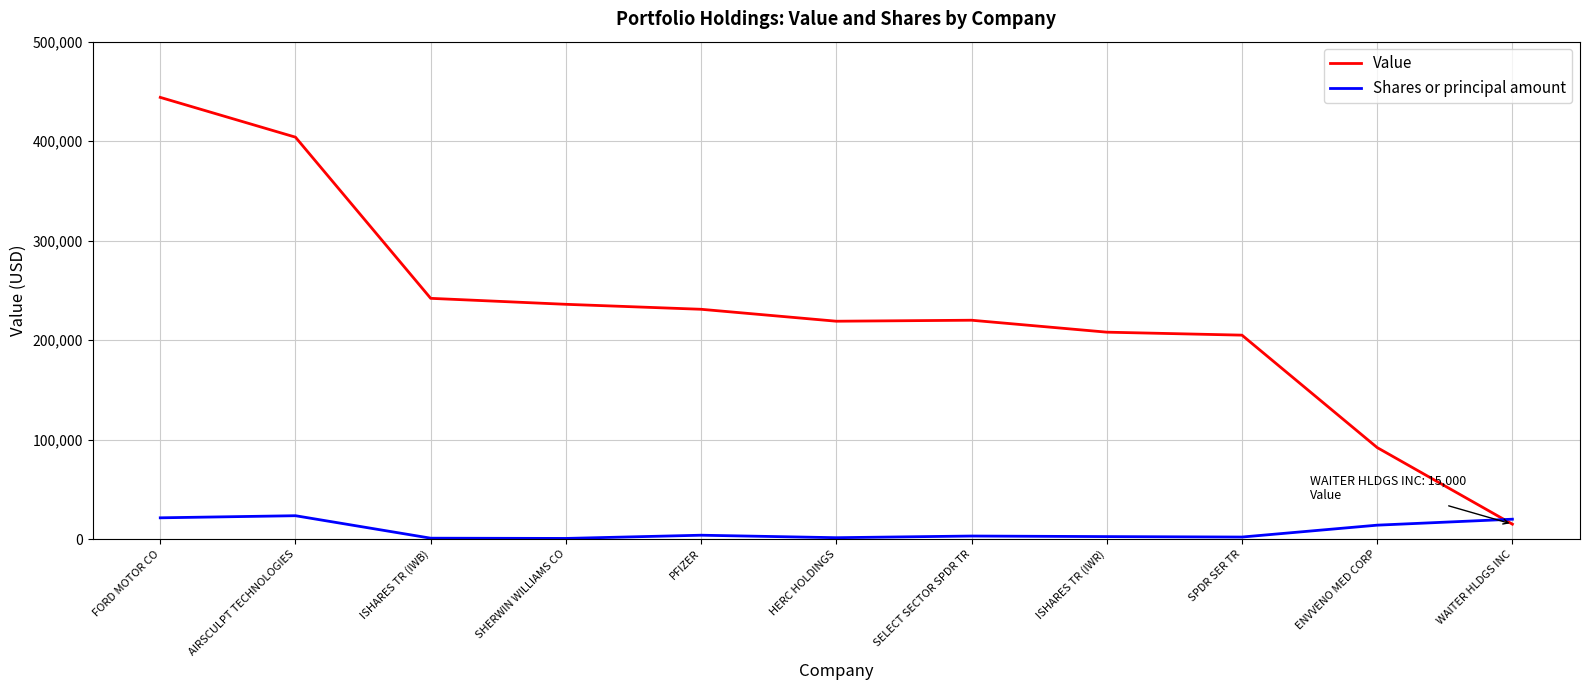

What is the difference between the highest and lowest values at SELECT SECTOR SPDR TR?

216922